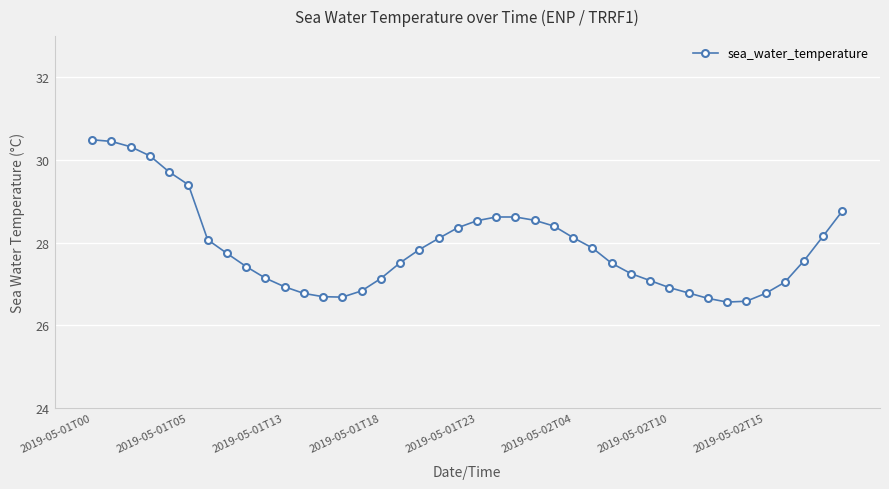

What is the smallest value displayed?

26.6